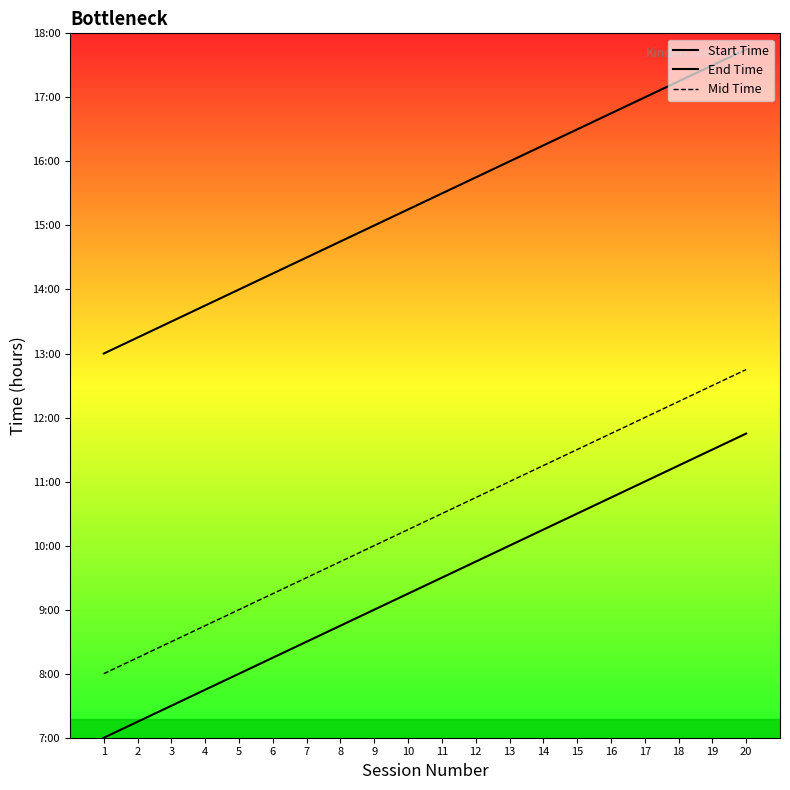

Does the chart display data point markers on the line(s)?

No